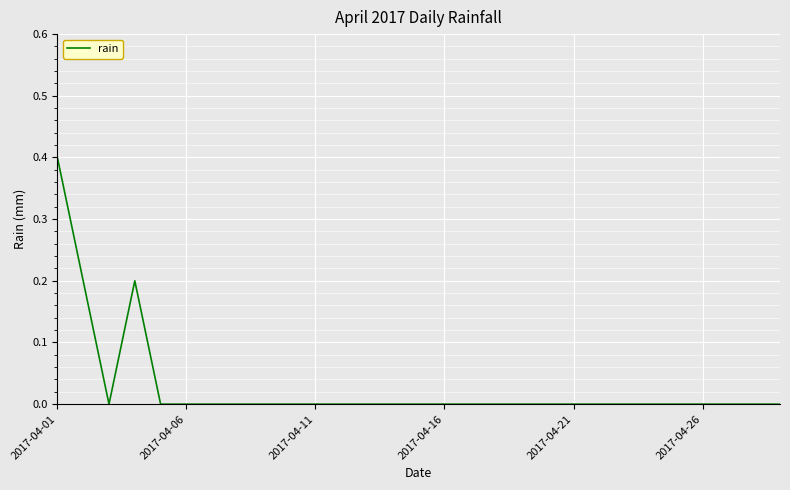

What is the difference between the maximum and minimum values?

0.4